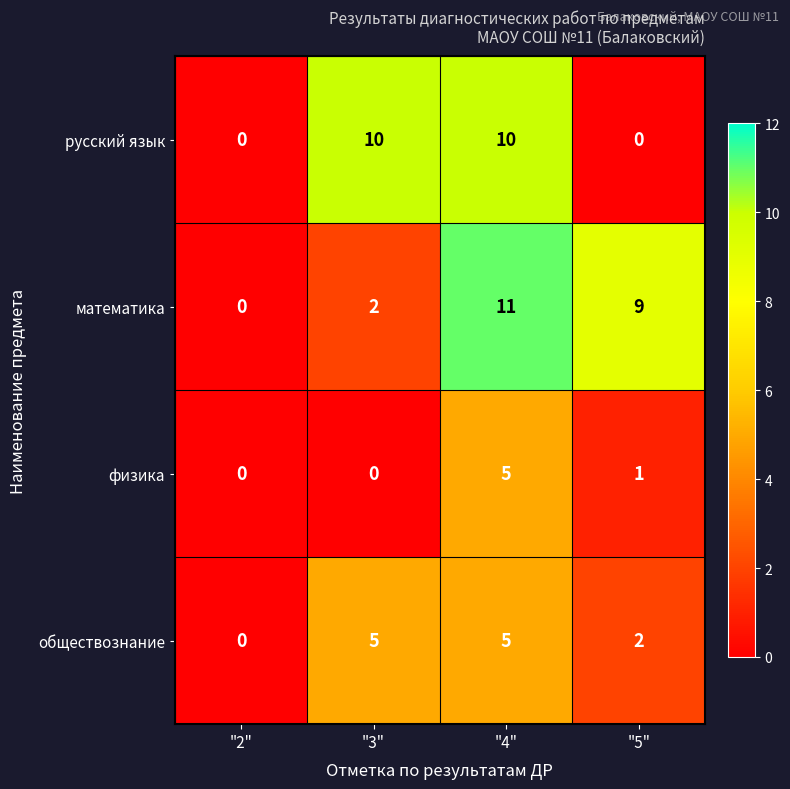

Rank the categories by математика value from highest to lowest.

"4", "5", "3", "2"